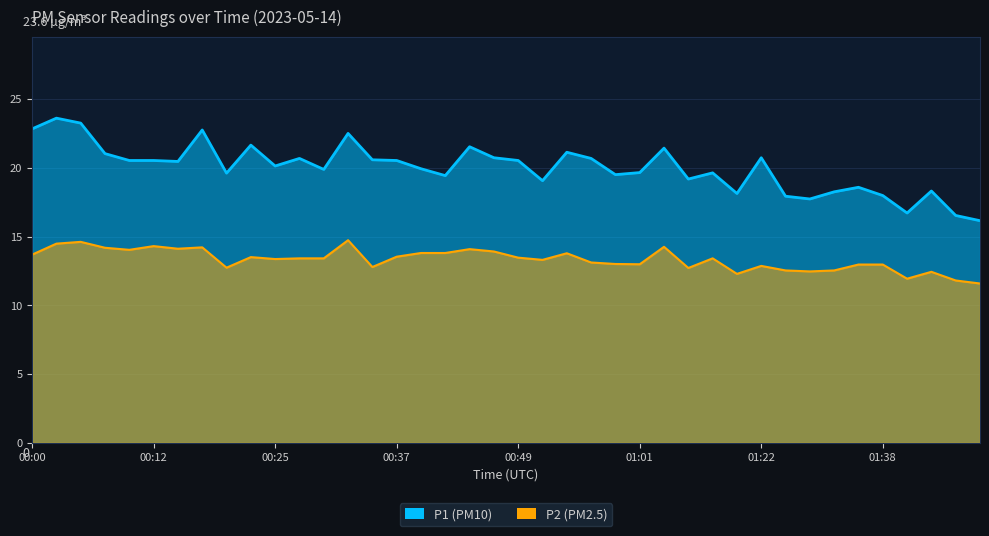

Which category has the highest value across all series?

00:03